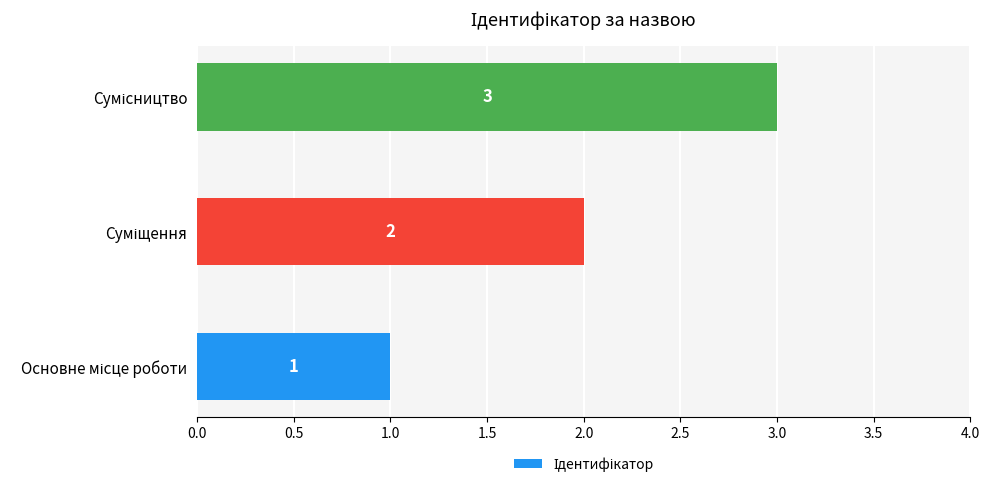

What is the minimum value shown in the chart?

1